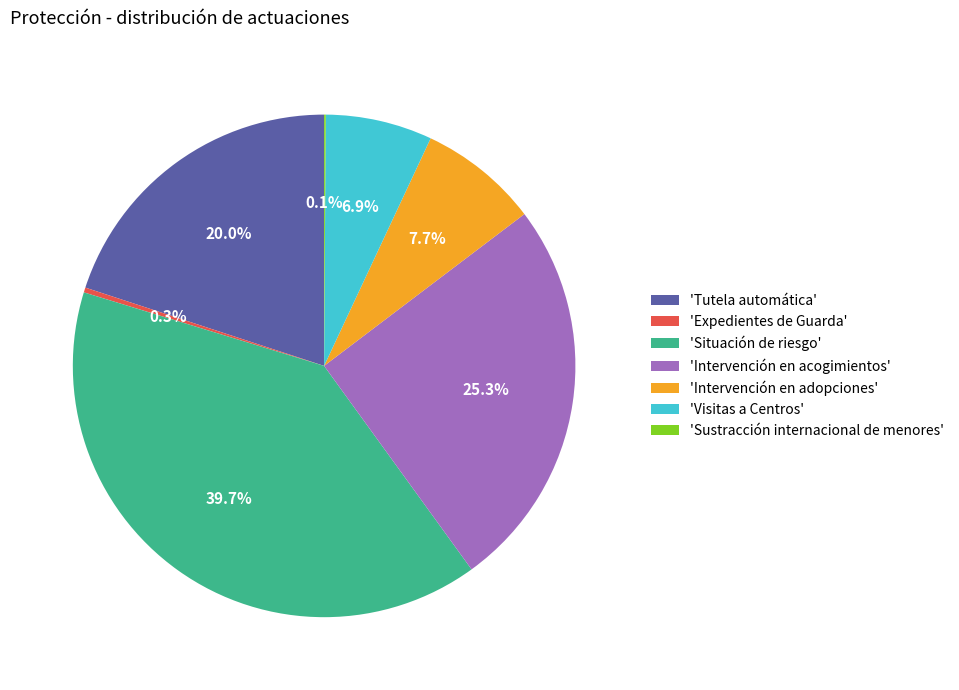

Does any single category account for the majority?

No